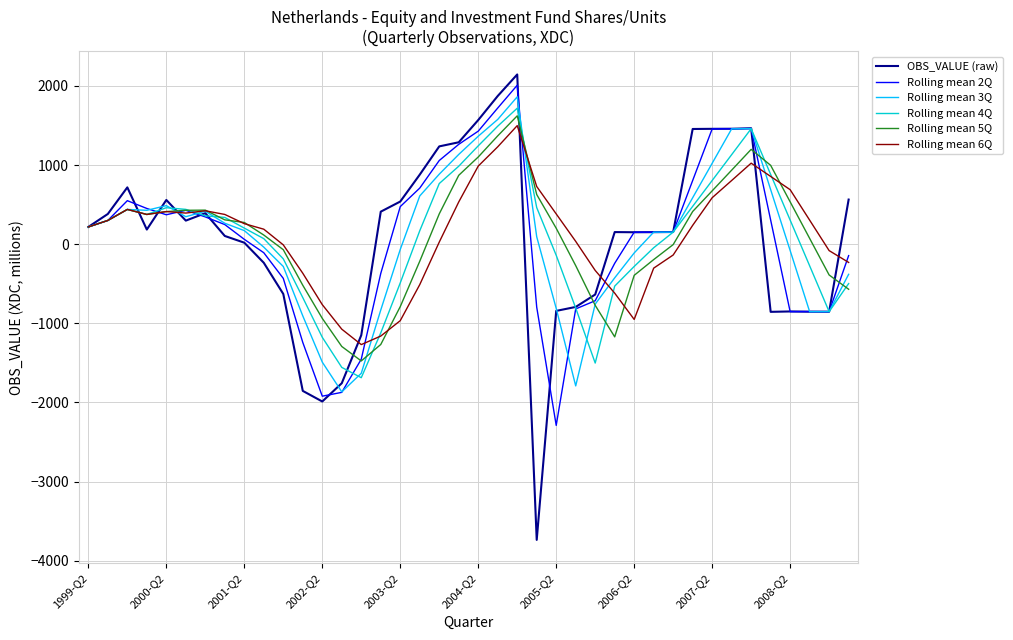

What is the lowest value of the Rolling mean 3Q series?

-1866.3